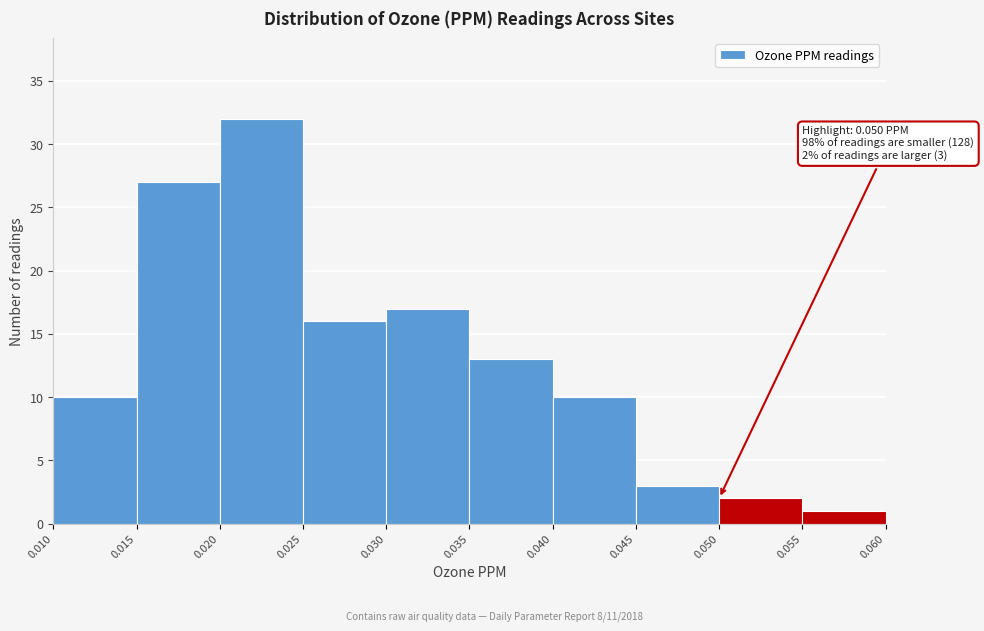

Which range on the x-axis has the tallest bar?

0.020 to 0.025